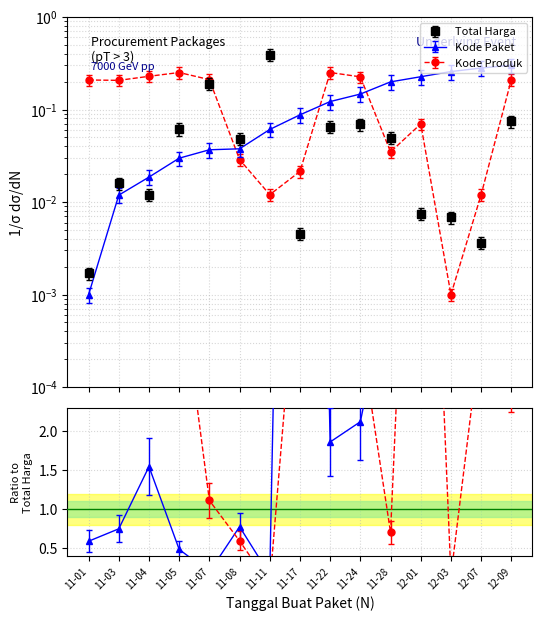

True or false: Kode Produk has a value of 0.4 at 11-05.

False